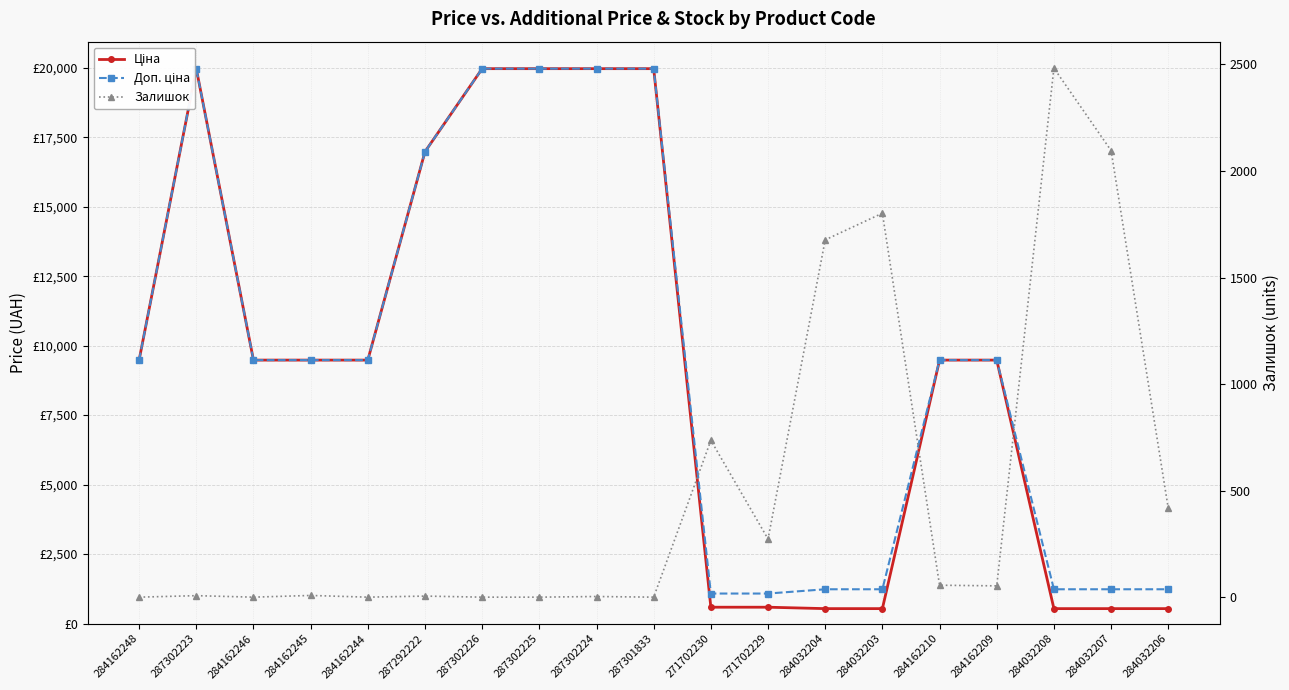

Reading left to right, transcribe all the data shown in this chart.

Ціна: 9480.1	19964.2	9480.1	9480.1	9480.1	16976.3	19964.2	19964.2	19964.2	19964.2	589.9	589.9	539.0	539.0	9480.1	9480.1	539.0	539.0	539.0
Доп. ціна: 9480.1	19964.2	9480.1	9480.1	9480.1	16976.3	19964.2	19964.2	19964.2	19964.2	1081.7	1081.7	1235.4	1235.4	9480.1	9480.1	1235.4	1235.4	1235.4
Залишок: 0.0	7.0	0.0	8.0	0.0	5.0	0.0	0.0	3.0	0.0	736.0	273.0	1677.0	1802.0	56.0	53.0	2483.0	2096.0	417.0